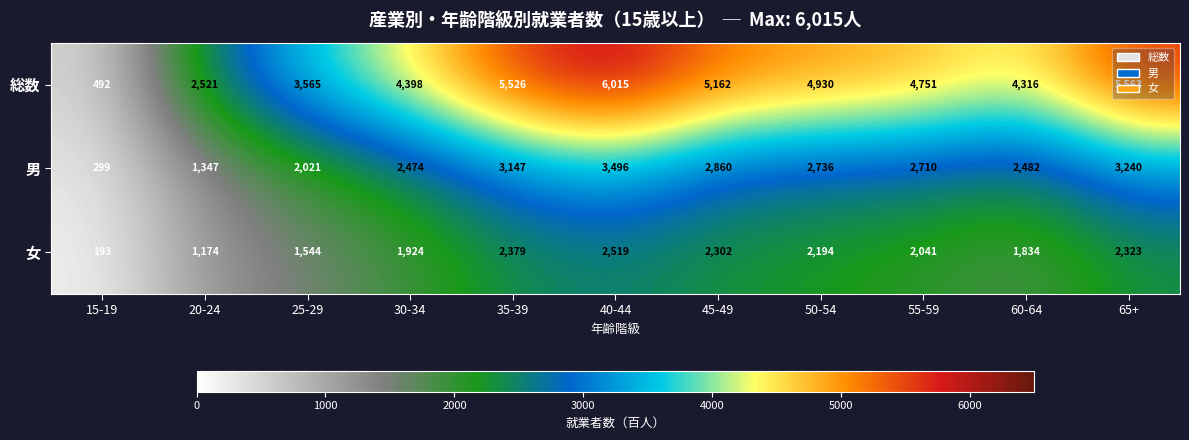

Which series changed the most between 15-19 and 25-29?

総数